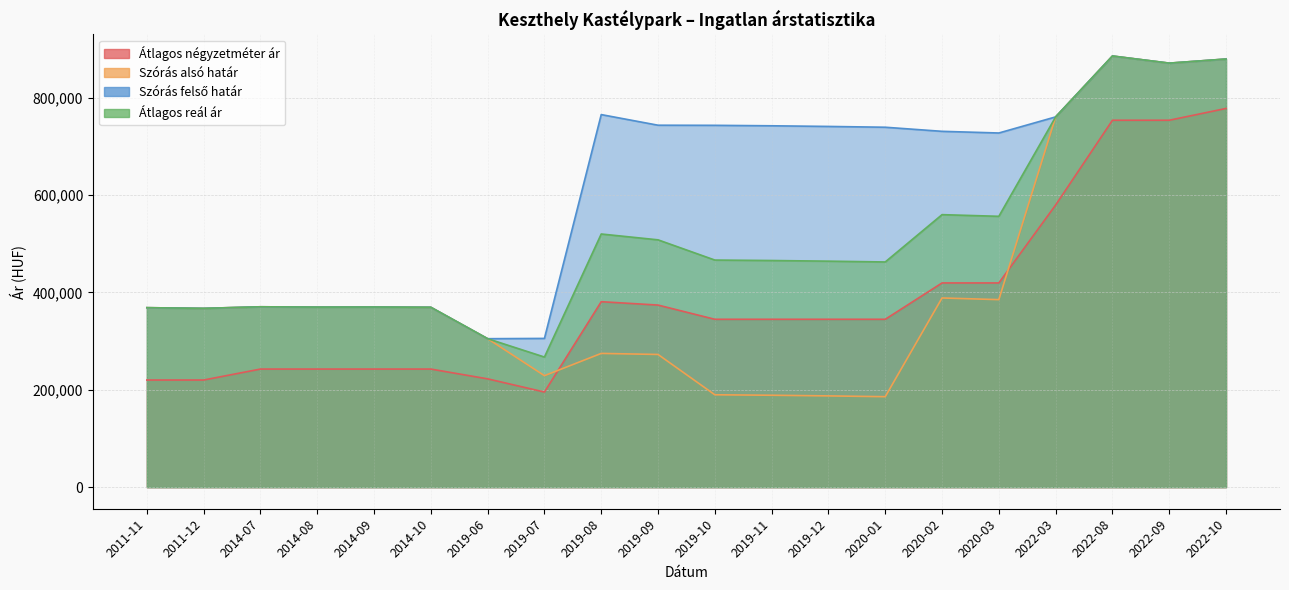

What is the minimum value for Átlagos reál ár?

267168